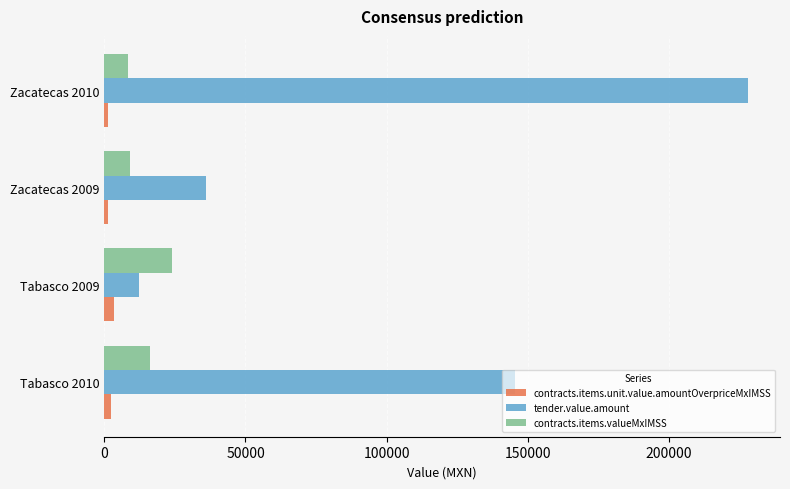

What is the average value of the contracts.items.valueMxIMSS series?

14339.9